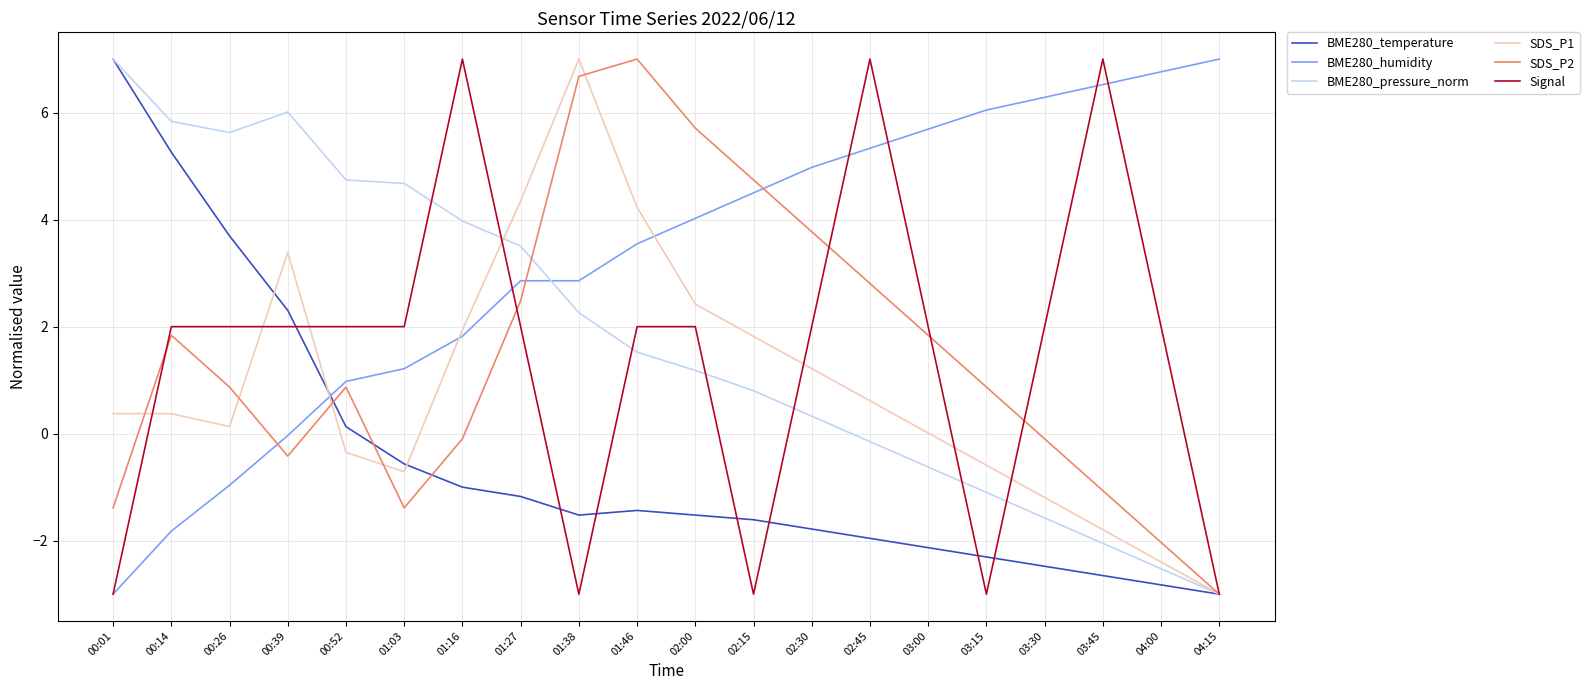

At which category is the sum across all series the highest?

01:46